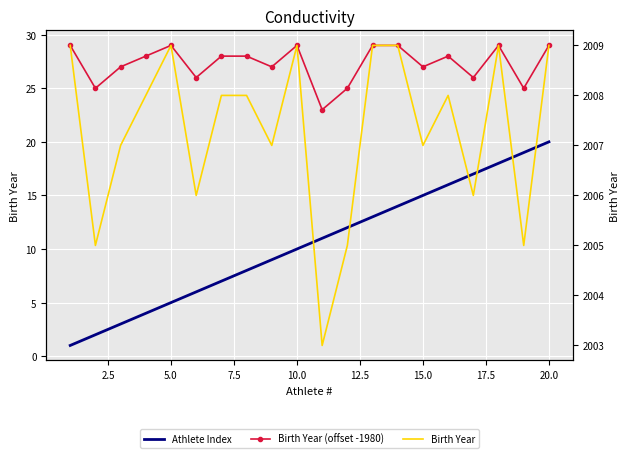

In Birth Year, how many points are lower than both neighbors (excluding endpoints)?

7